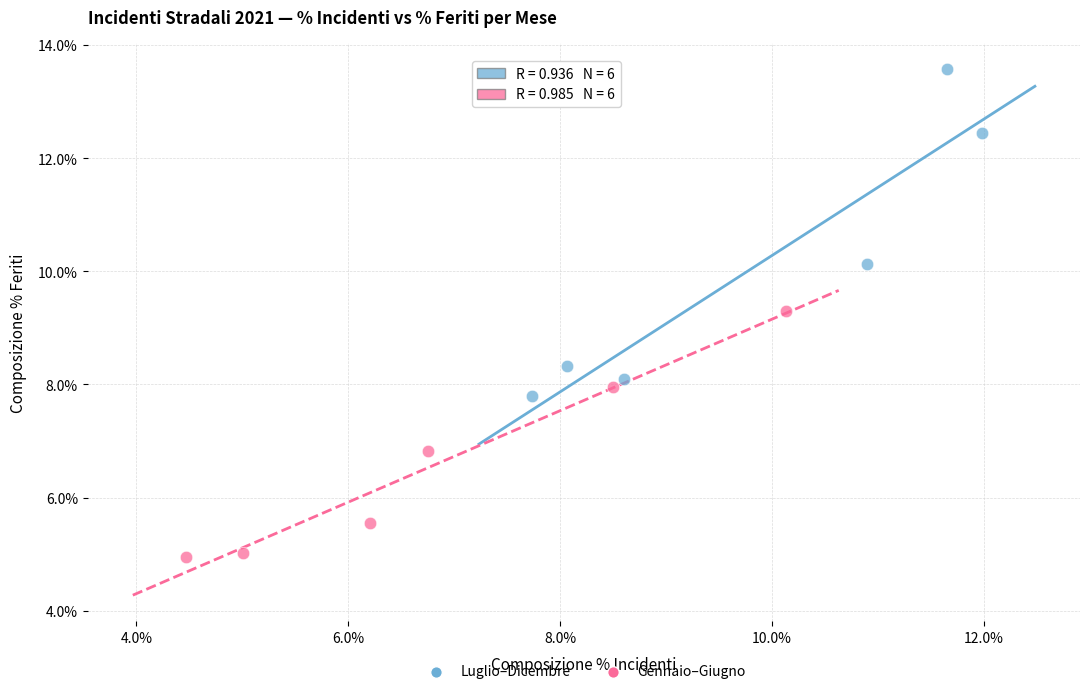

Which series has the widest spread of Y values?

Luglio–Dicembre